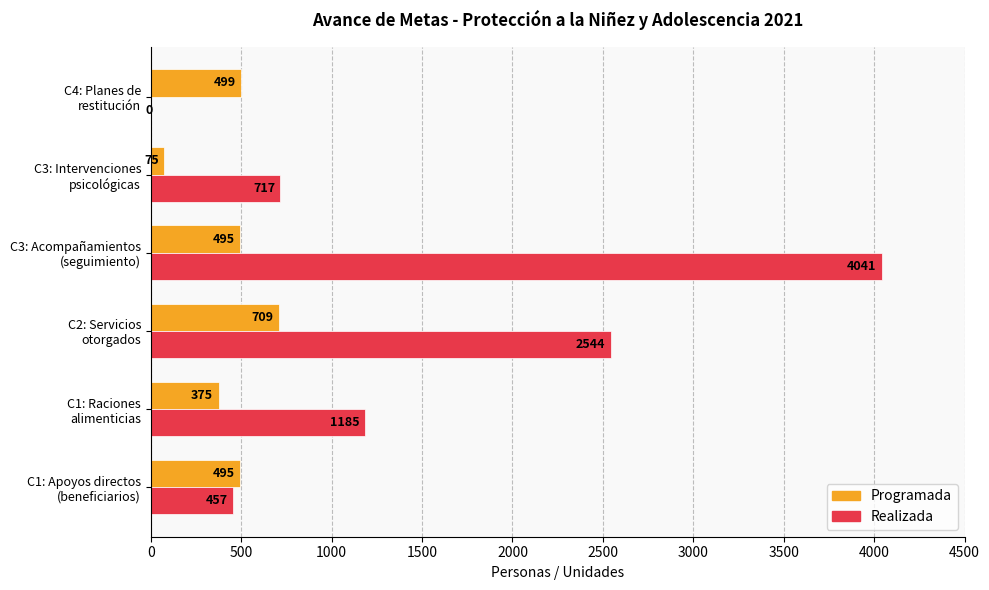

What is the sum of all Realizada values?

8944